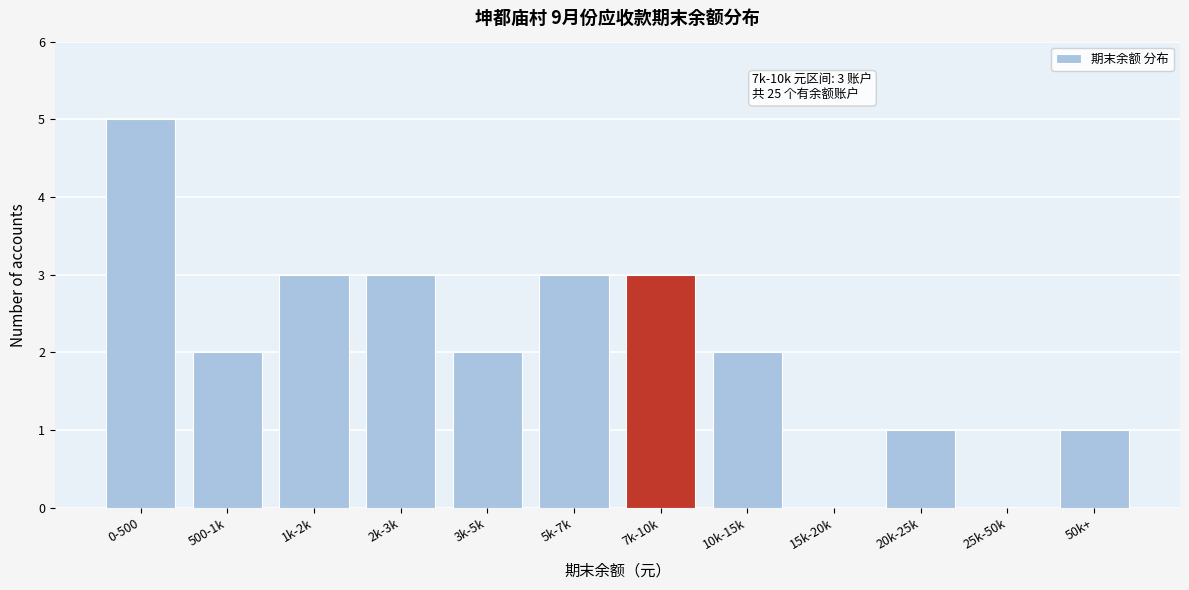

Reading right to left, list all the values displayed in this chart.

50k+=1	25k-50k=0	20k-25k=1	15k-20k=0	10k-15k=2	7k-10k=3	5k-7k=3	3k-5k=2	2k-3k=3	1k-2k=3	500-1k=2	0-500=5